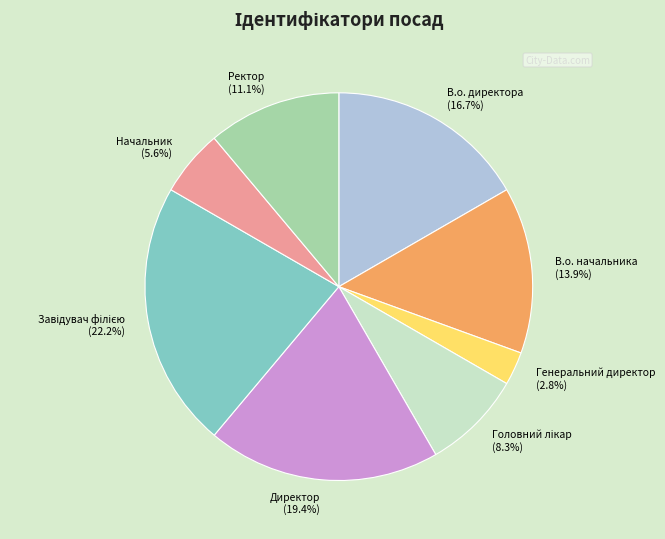

Count the number of slices in the pie.

8